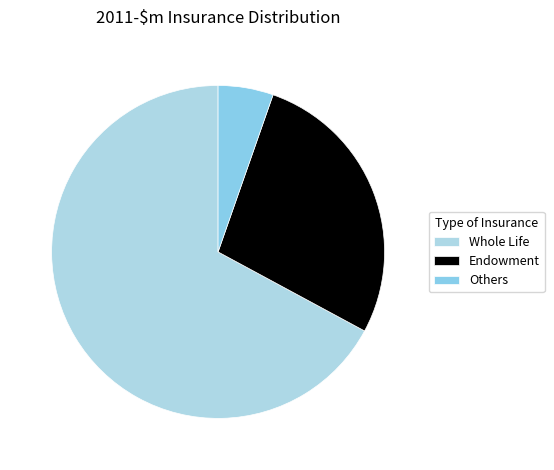

Rank the categories by value from lowest to highest.

Others, Endowment, Whole Life